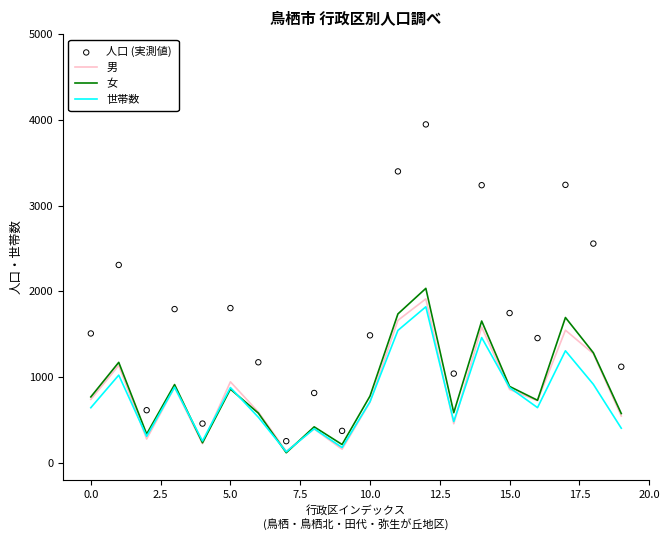

Which series contains the lowest Y value?

女